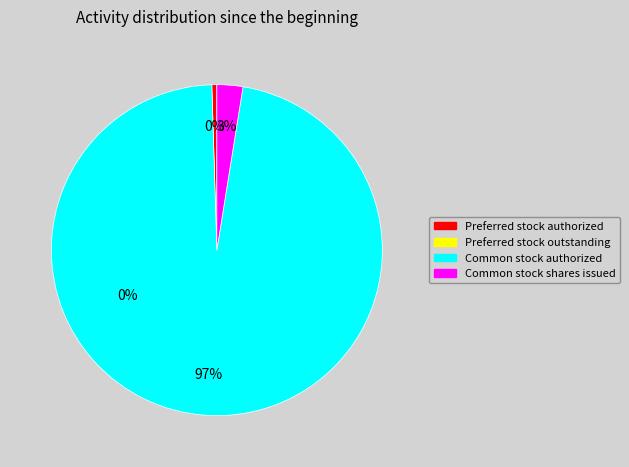

To the nearest percent, what is the difference between the Common stock shares issued and Preferred stock outstanding slice percentages?

3%